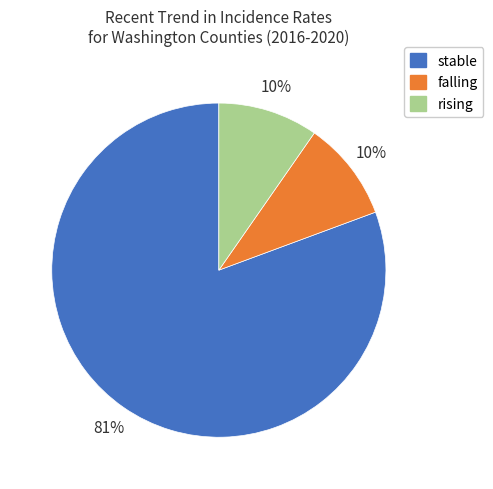

Which slice represents more than half of the pie?

stable